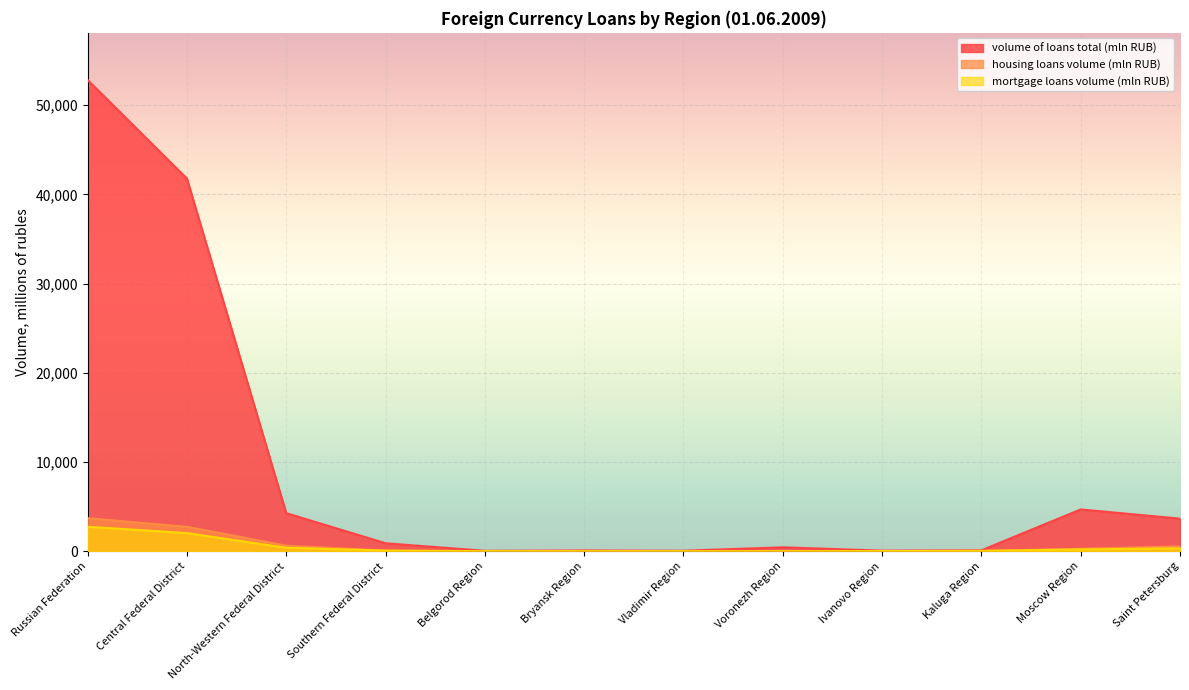

List the series in order of their peak value, highest first.

volume of loans total (mln RUB), housing loans volume (mln RUB), mortgage loans volume (mln RUB)